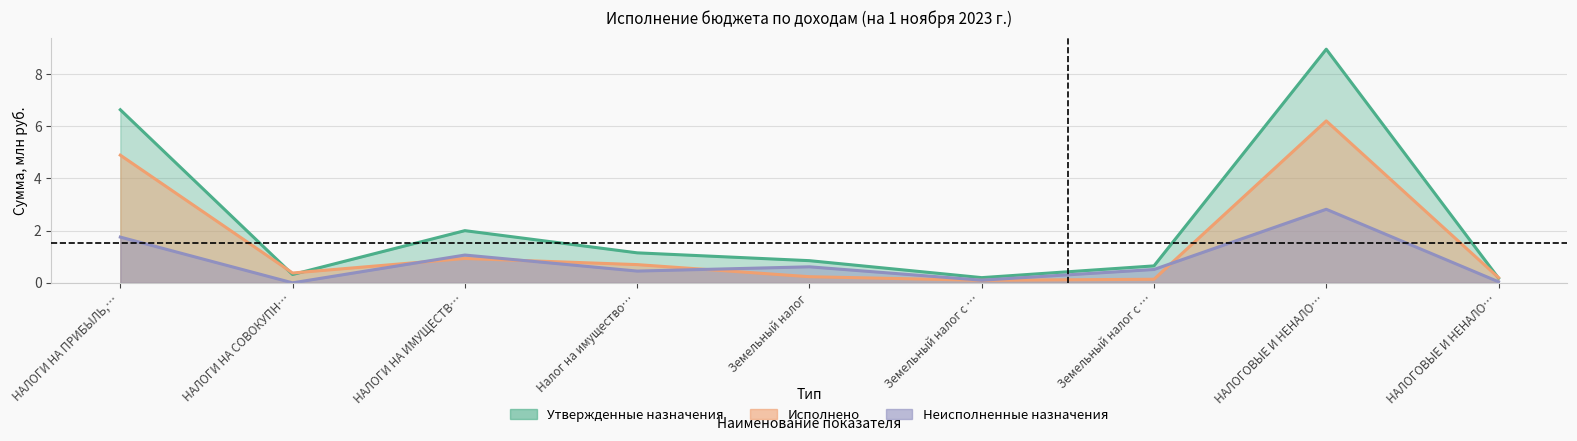

At how many categories does at least one series exceed 6?

2